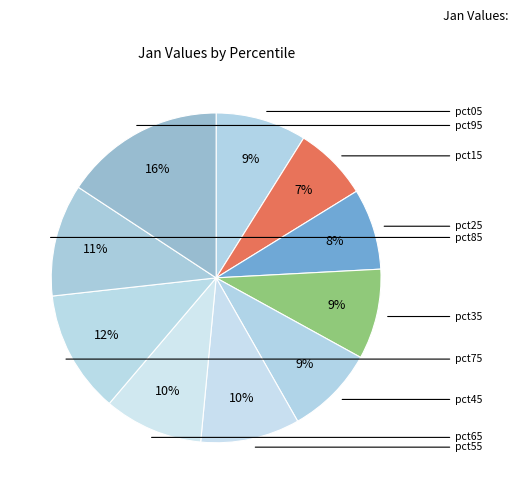

How many segments does this pie chart have?

10